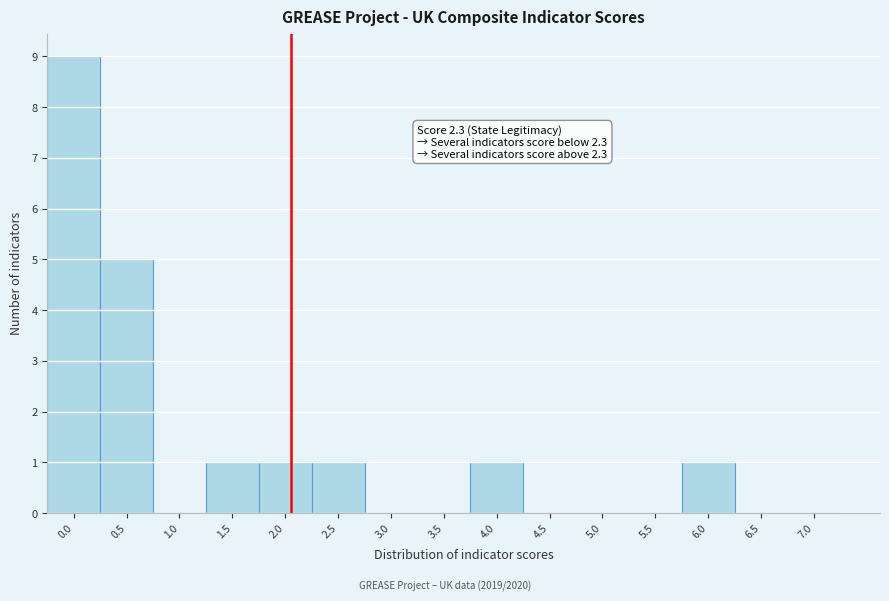

Reading left to right, what are all the values shown in this chart?

0.0=9	0.5=5	1.0=0	1.5=1	2.0=1	2.5=1	3.0=0	3.5=0	4.0=1	4.5=0	5.0=0	5.5=0	6.0=1	6.5=0	7.0=0